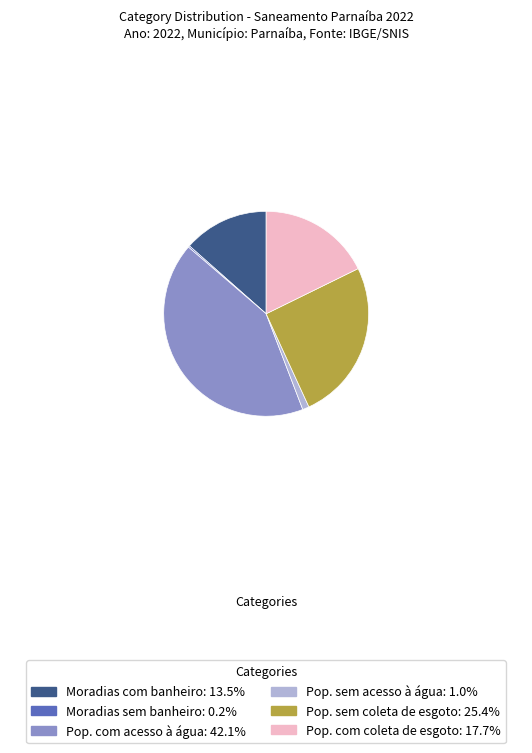

Does any single category account for the majority?

No